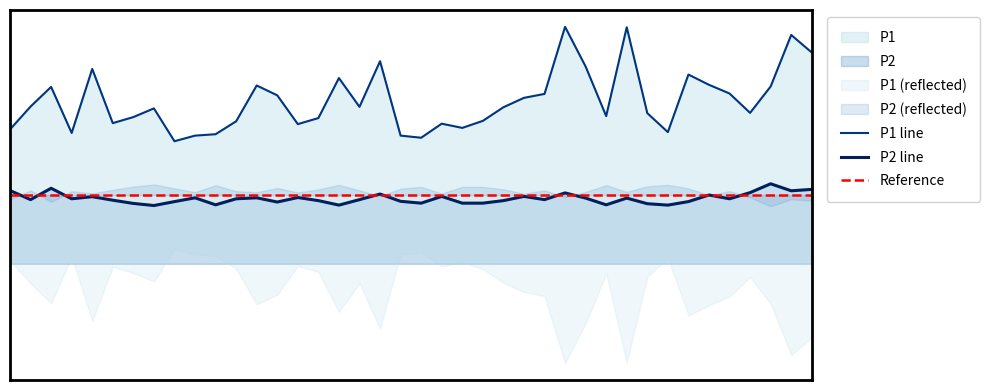

Rank the series at 00:14 from highest to lowest value.

P1, P2